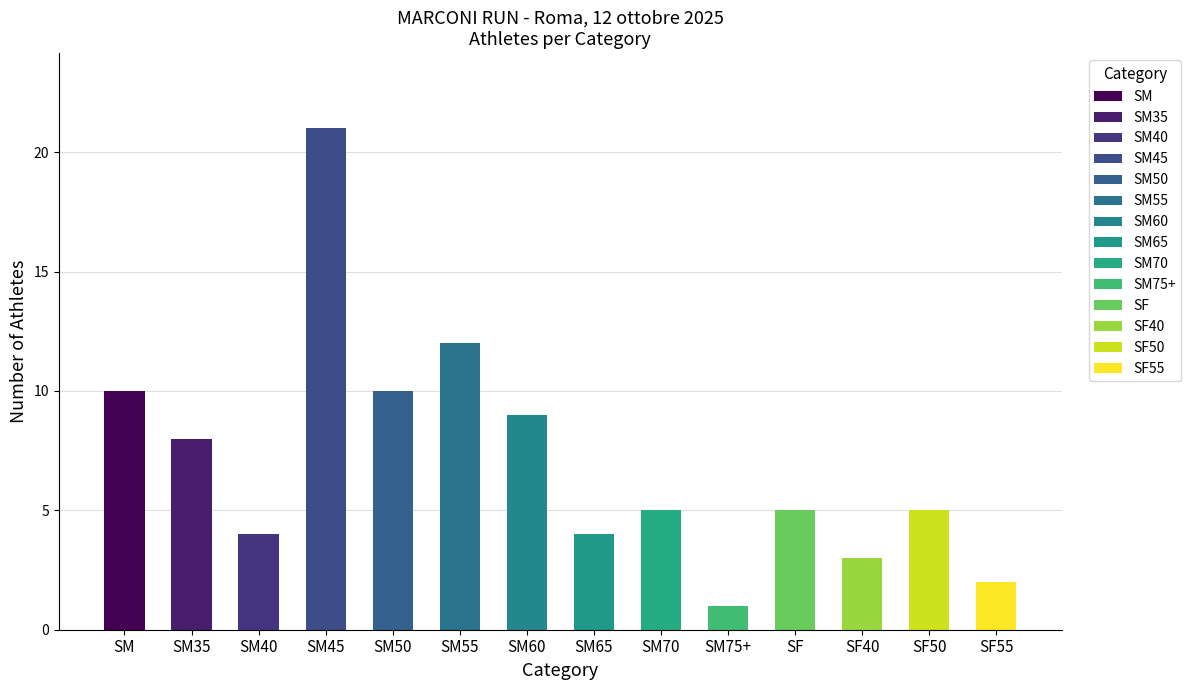

What is the label of the 10th bar from the left?

SM75+